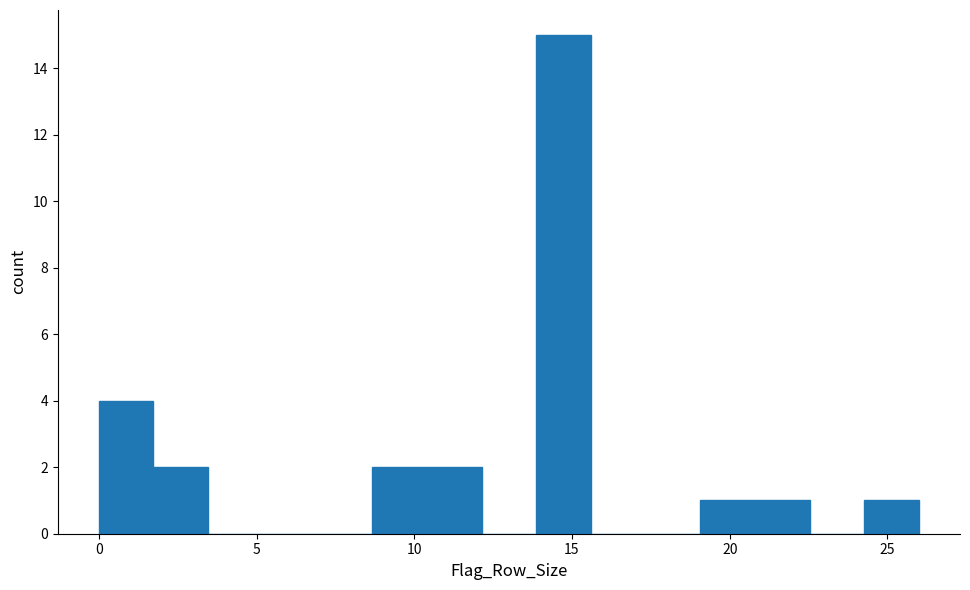

Read against the x-axis, roughly where is the centre of the tallest bar?

14.5